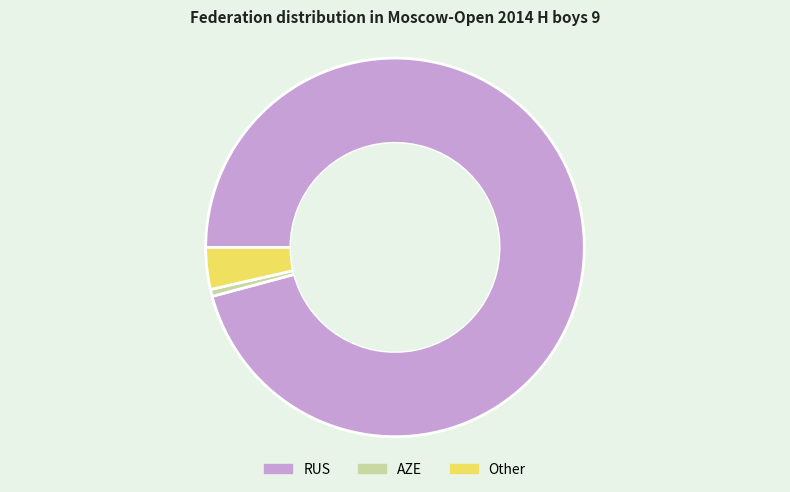

Which has a higher value, AZE or RUS?

RUS